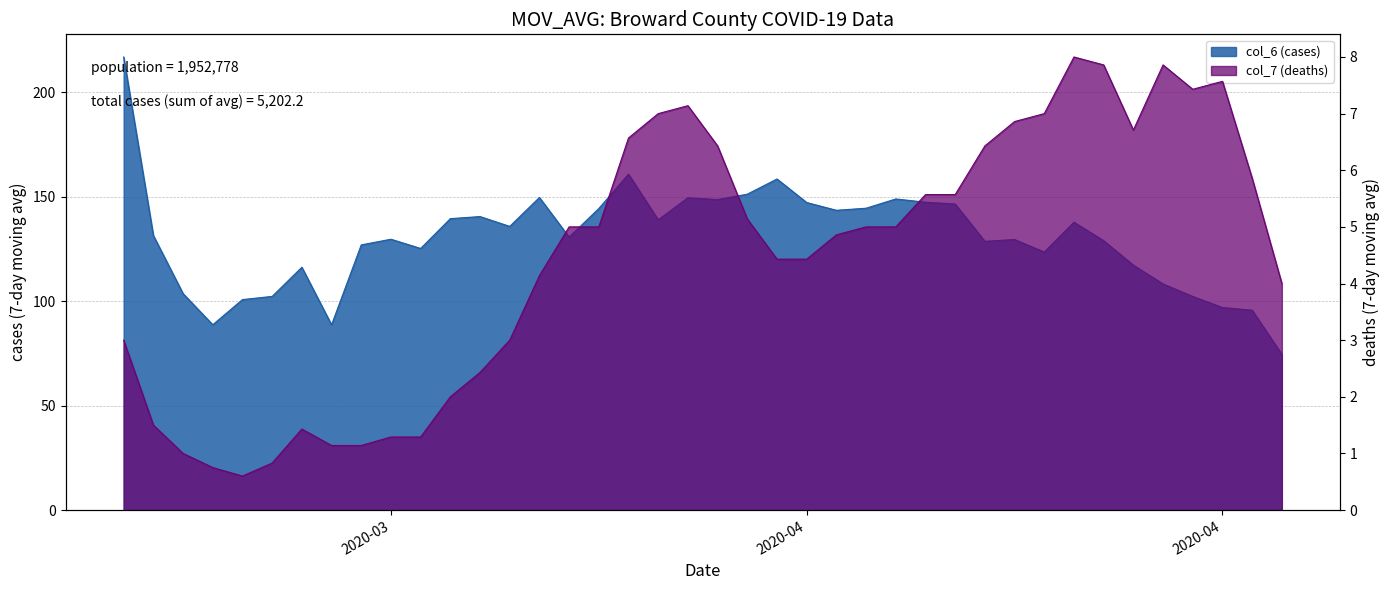

True or false: col_7 and col_6 cross at least once.

False